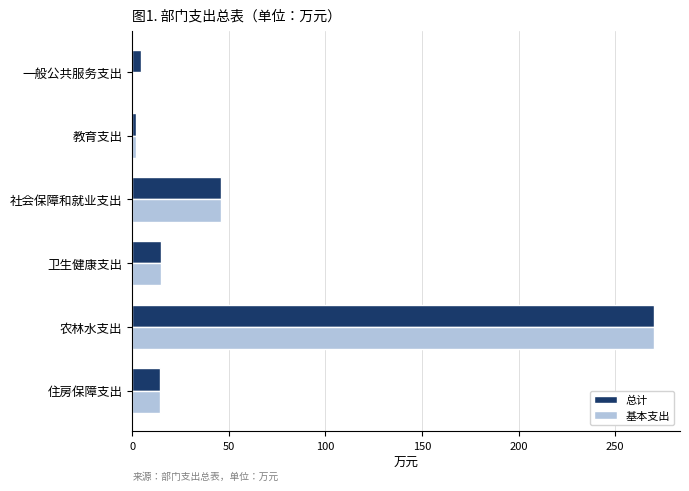

What is the sum of the 总计 values at 农林水支出 and 住房保障支出?

284.7